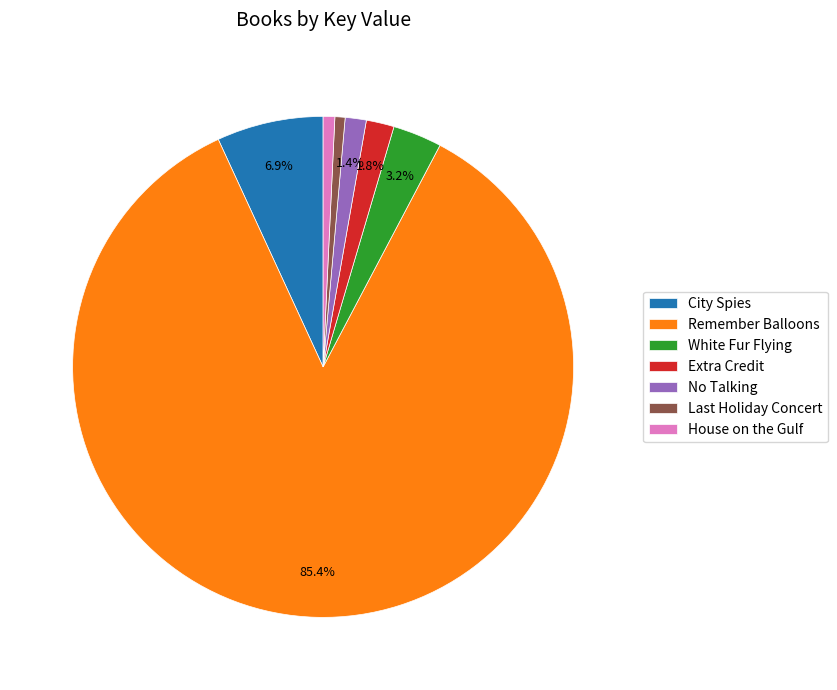

Is the sum of White Fur Flying and House on the Gulf greater than half?

No